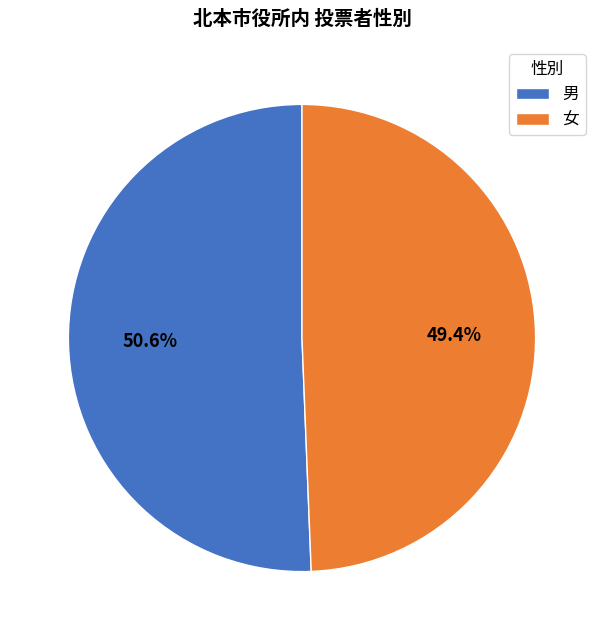

Approximately how many times larger is the value at 男 compared to 女?

1.0